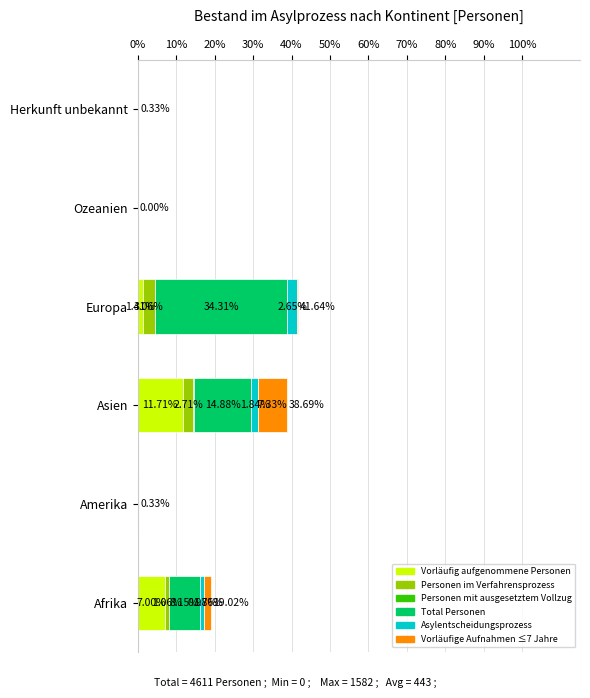

What is the total value across all series at Amerika?

0.3